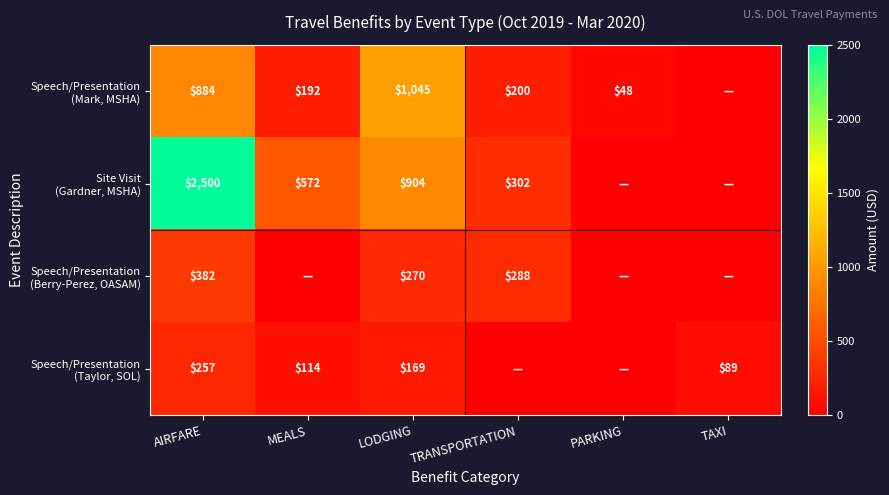

At which category is the sum across all series the highest?

AIRFARE